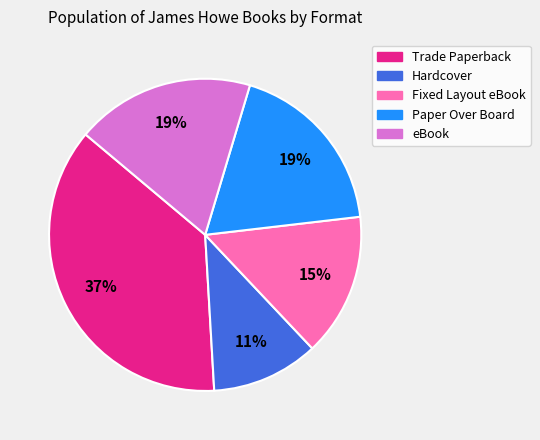

Which slice is the largest?

Trade Paperback